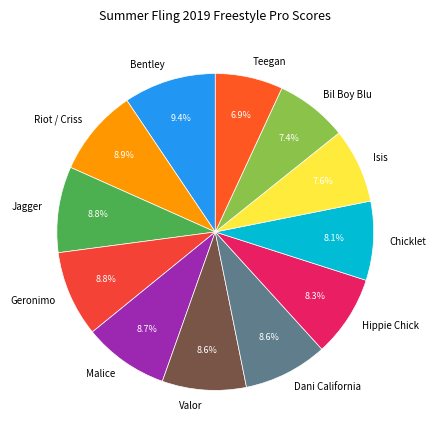

What percentage is the Bil Boy Blu slice, to the nearest percent?

7%